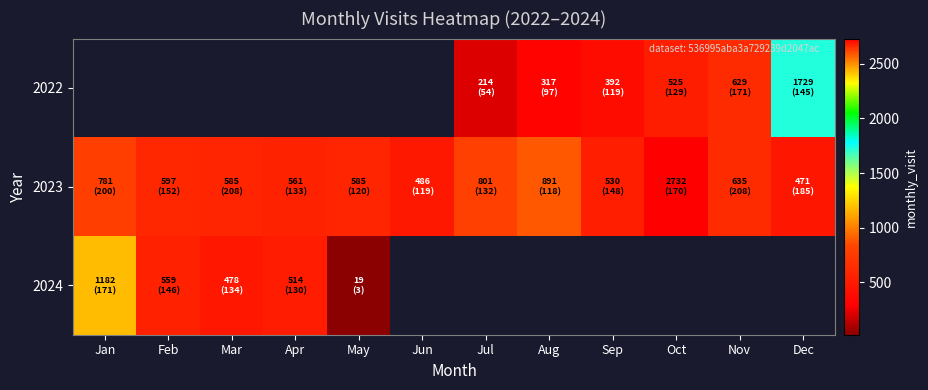

The 2022 series shows 1197.0 at Dec. True or false?

False